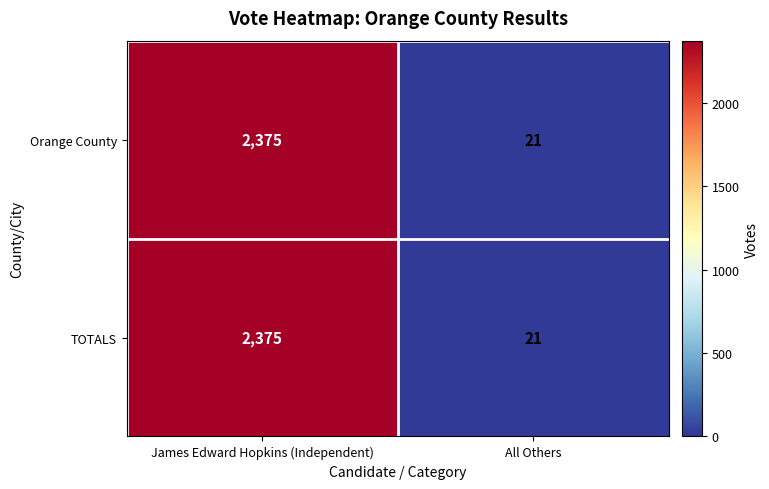

Reading left to right, list all the values displayed in this chart.

Orange County: 2375	21
TOTALS: 2375	21